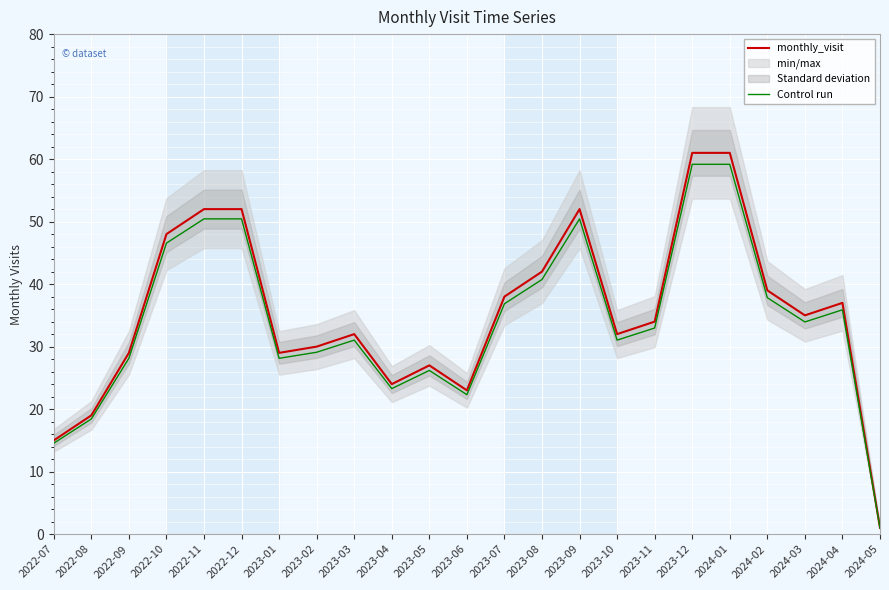

True or false: Control run and monthly_visit intersect in this chart.

False